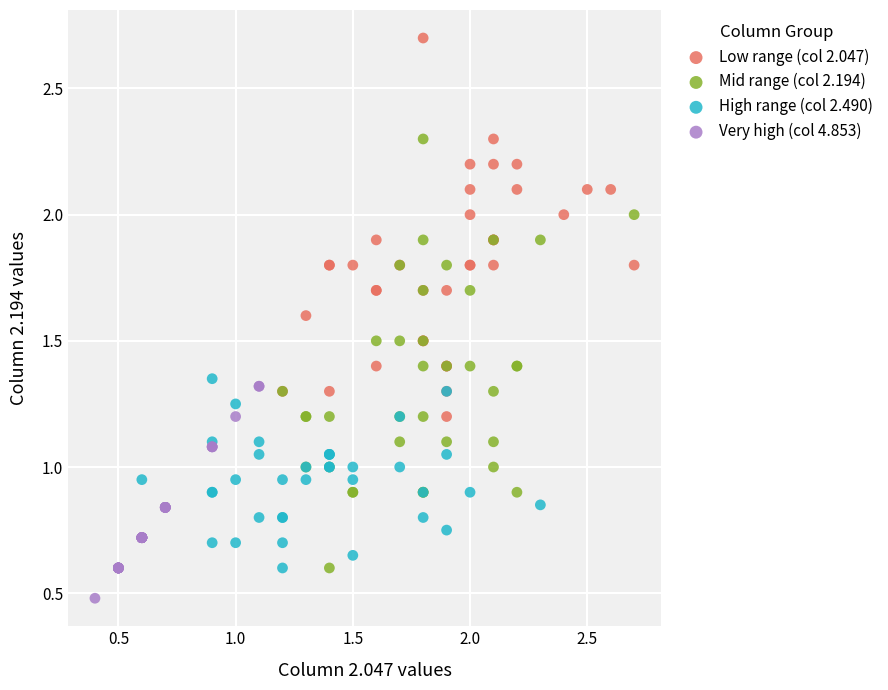

Which series contains the highest Y value?

Low range (col 2.047)